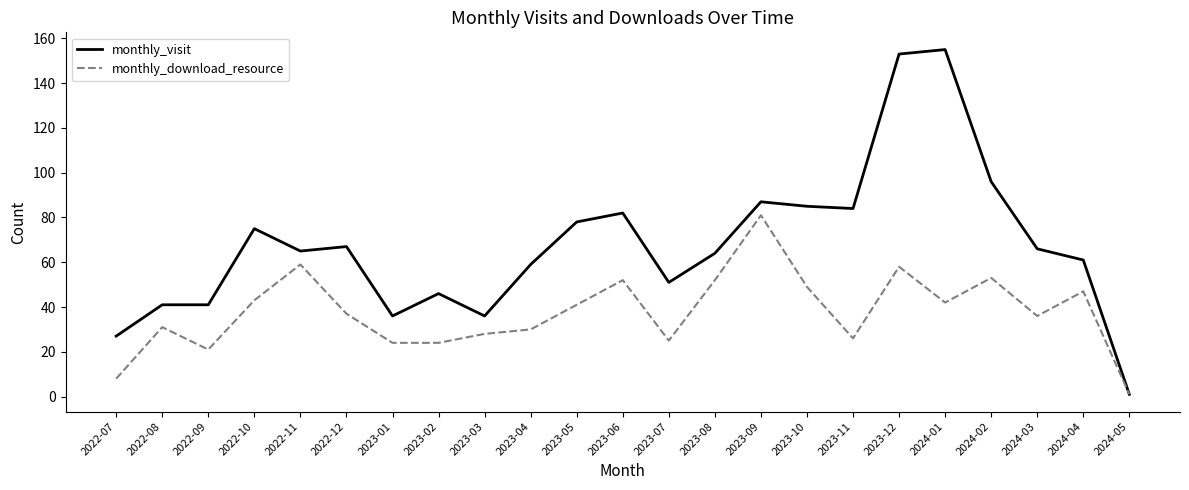

Where is monthly_visit nearest to the value 78?

2023-05